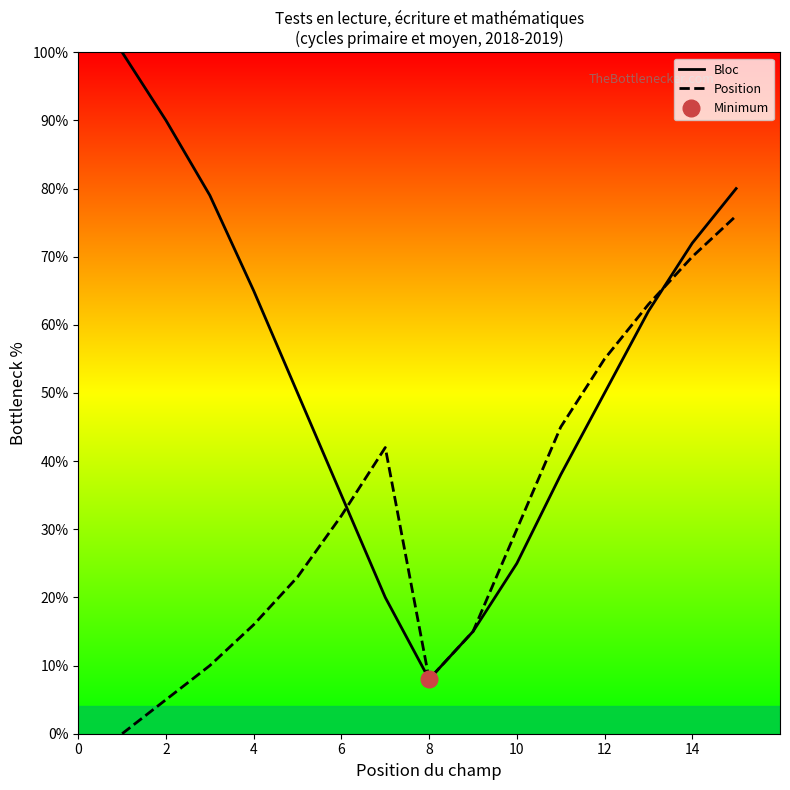

Rank the series by their average value, from highest to lowest.

Bloc, Position